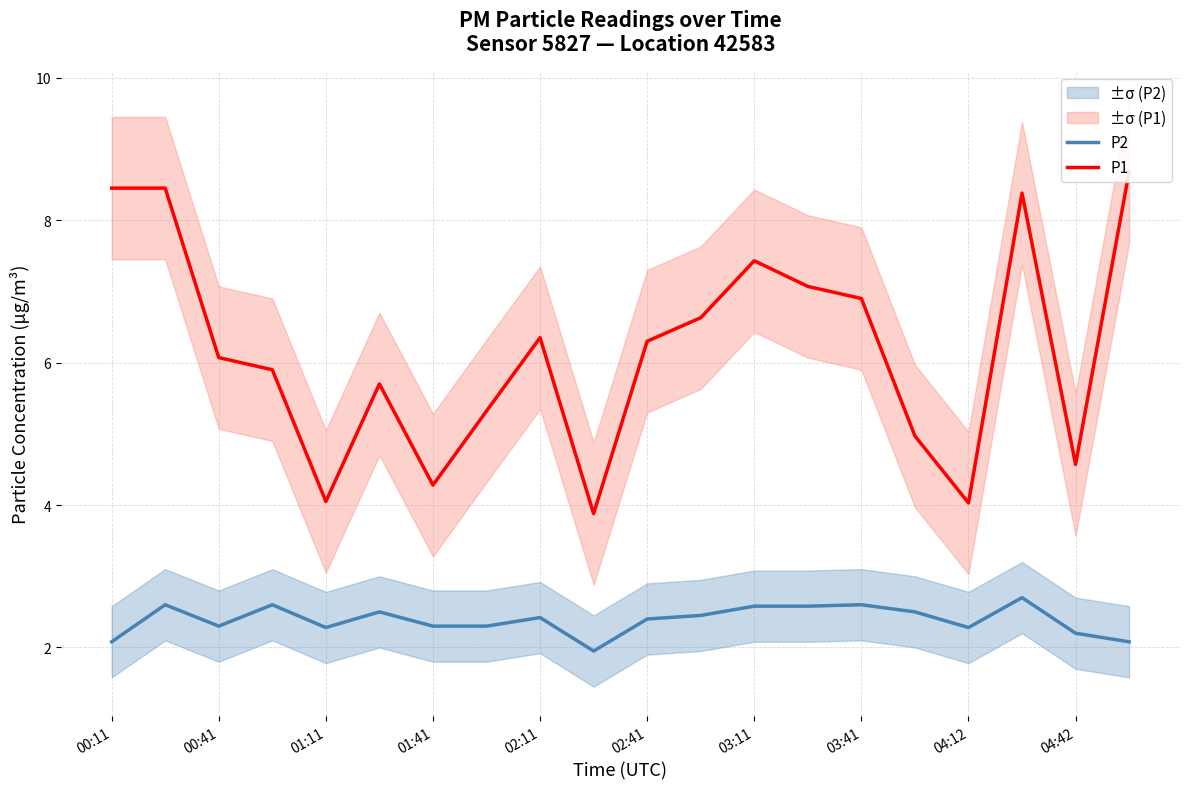

The value of P2 at 00:41 is 3.9. True or false?

False